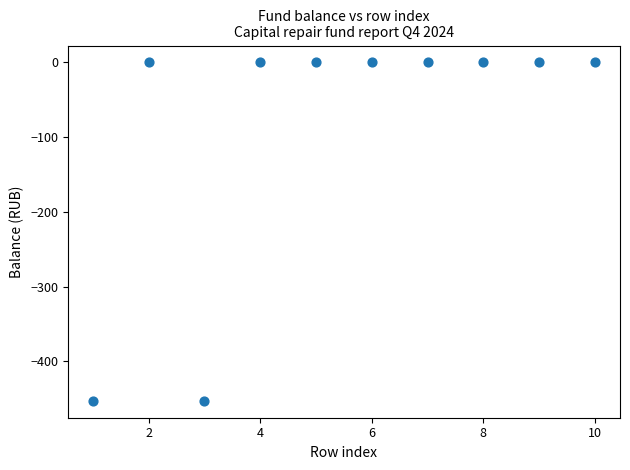

What is the range of Y values (max minus min)?

453.0